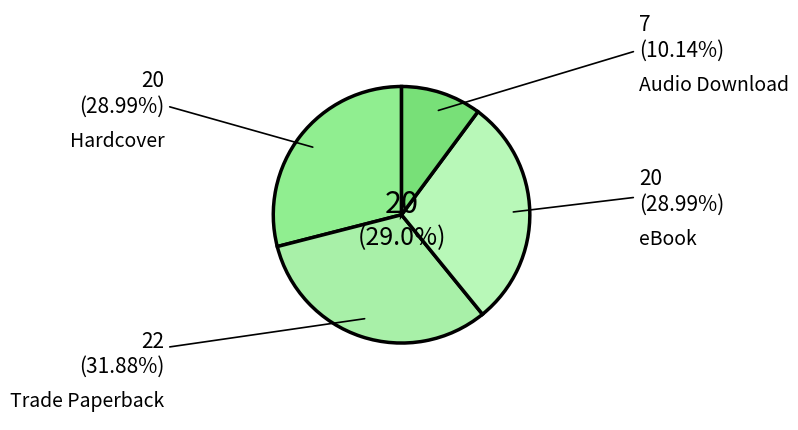

How many slices are in this pie chart?

4